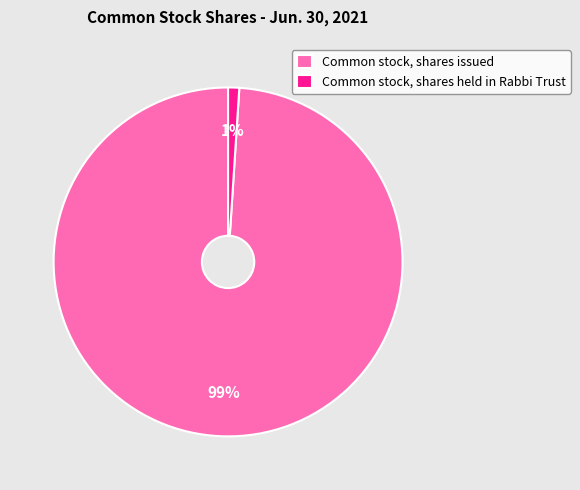

Is there any slice that represents more than half of the pie?

Yes